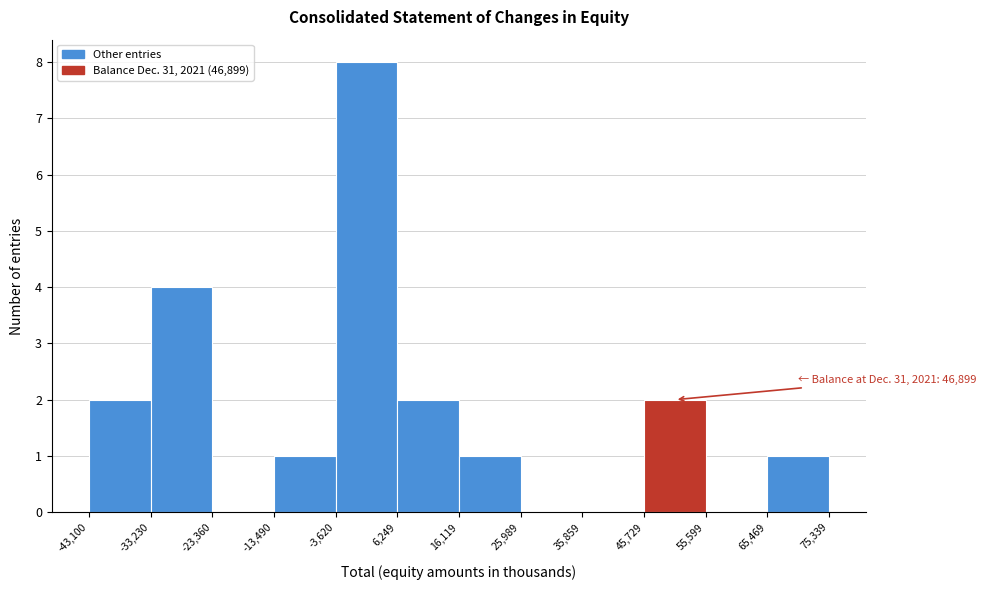

Which range on the x-axis has the tallest bar?

-3,620 to 6,249